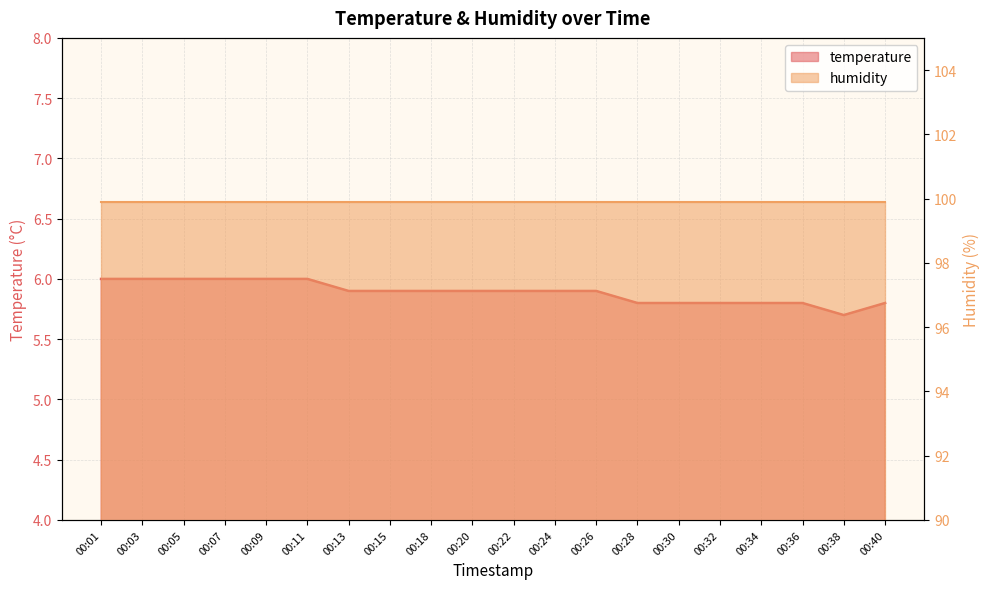

Reading left to right, list all the values displayed in this chart.

6.0	6.0	6.0	6.0	6.0	6.0	5.9	5.9	5.9	5.9	5.9	5.9	5.9	5.8	5.8	5.8	5.8	5.8	5.7	5.8